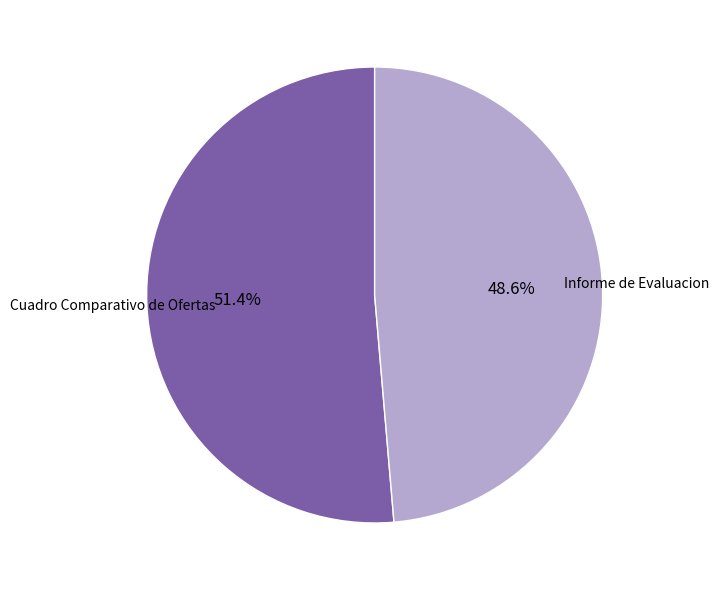

Is there a majority slice in this chart?

Yes